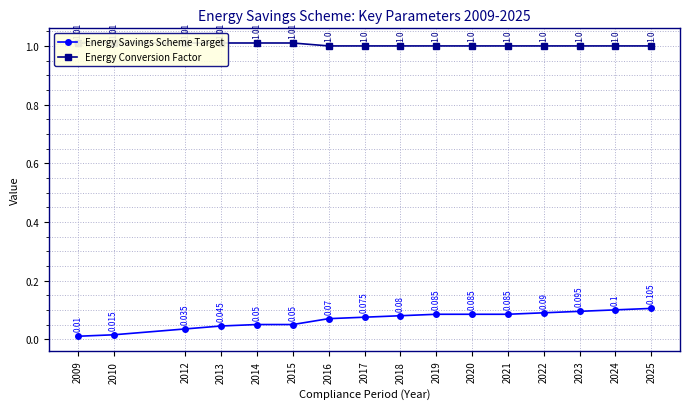

What is the value of the Energy Savings Scheme Target point at the 12th from the left?

0.1